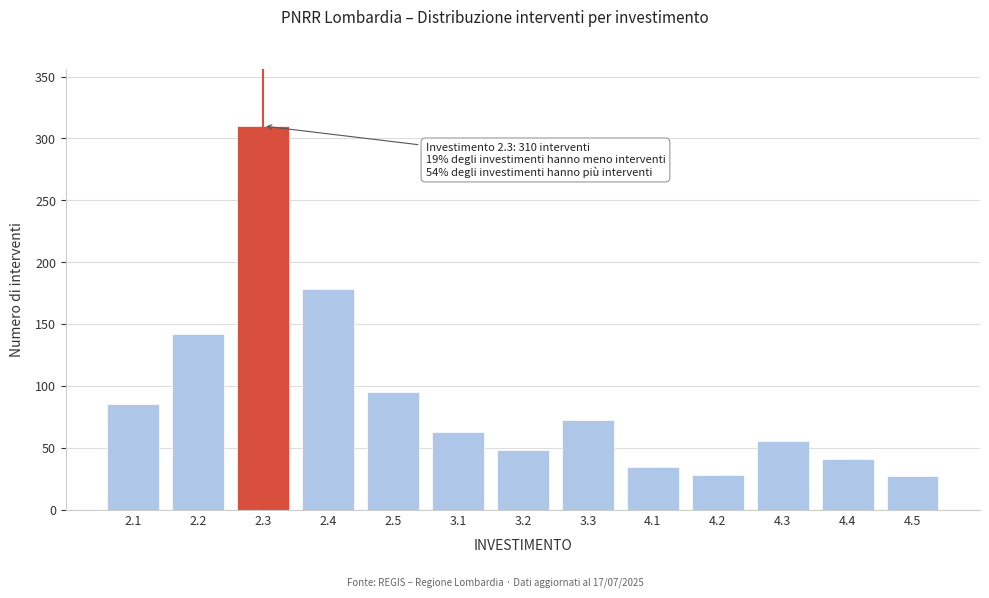

The value at 2.3 is 121. True or false?

False